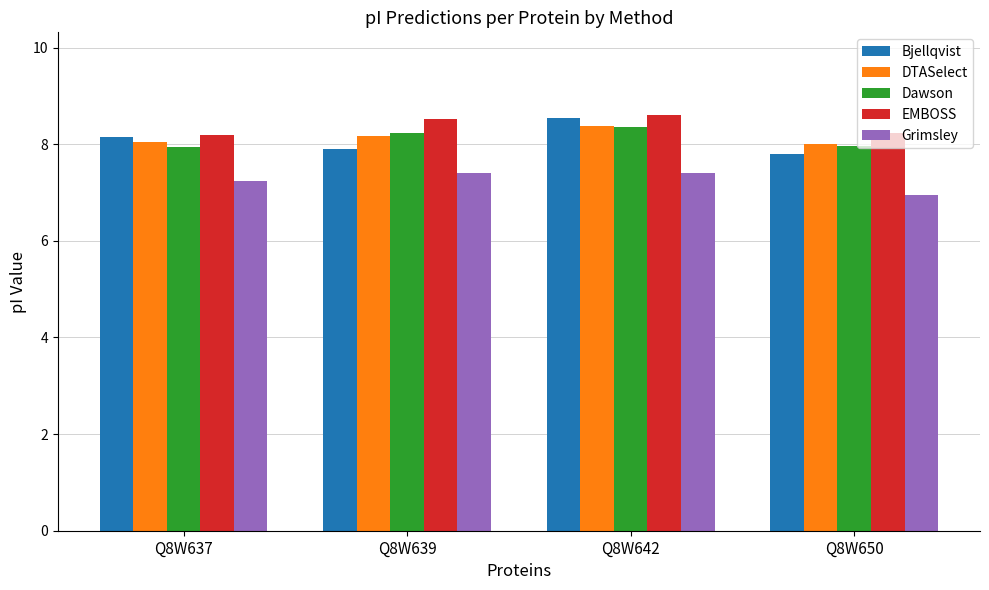

Which series has the largest total across all categories?

EMBOSS